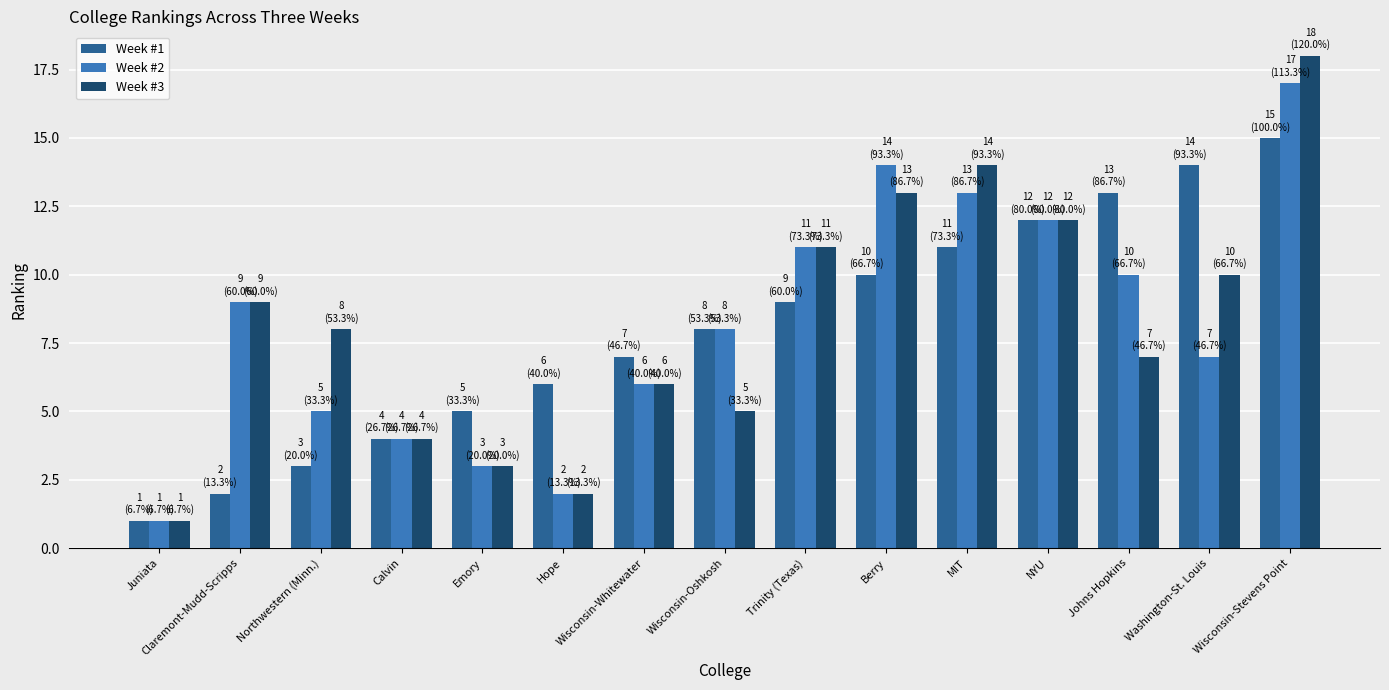

Is it true that Week #1 equals 4 at Calvin?

True